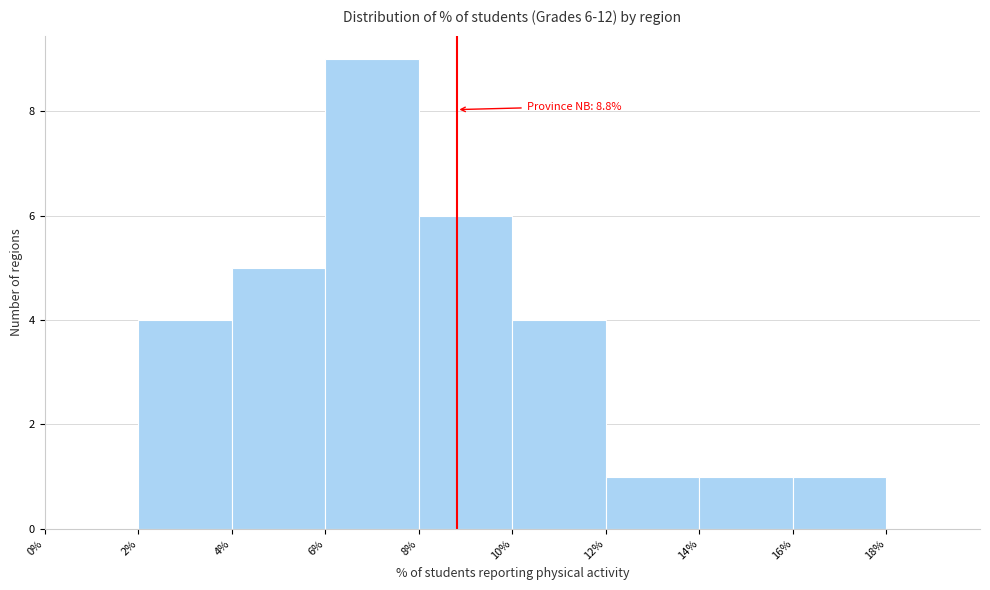

Over which range of the x-axis is the bar tallest?

6% to 8%